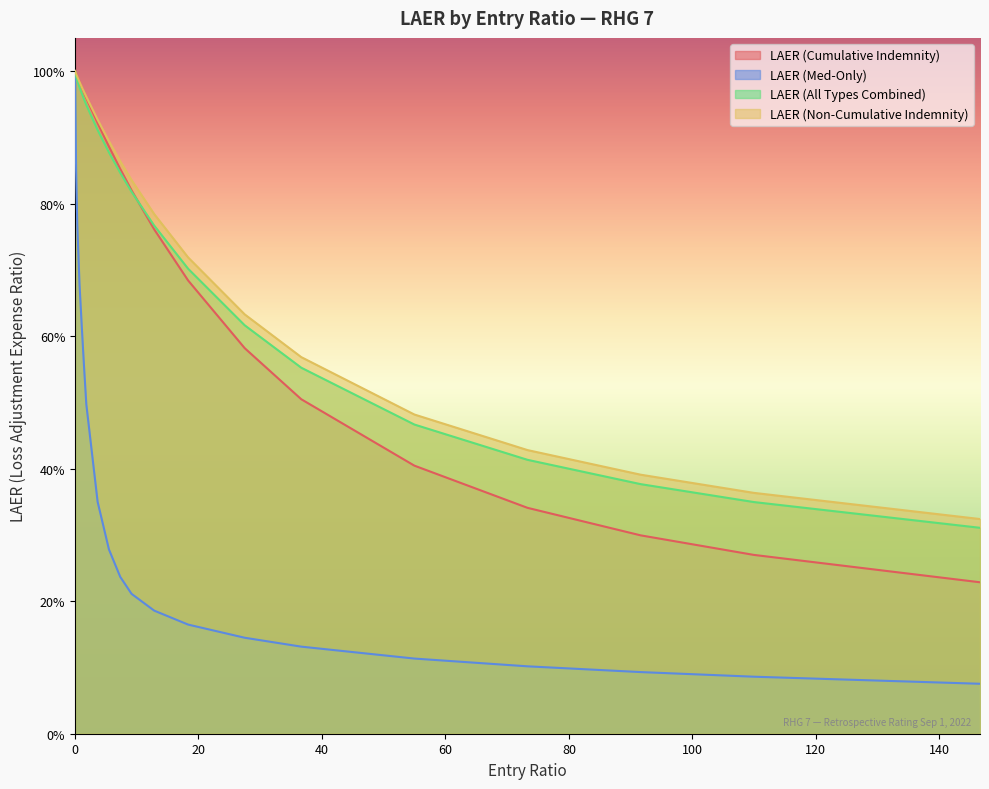

The value of LAER (All Types Combined) at 20000 is 0.8. True or false?

True